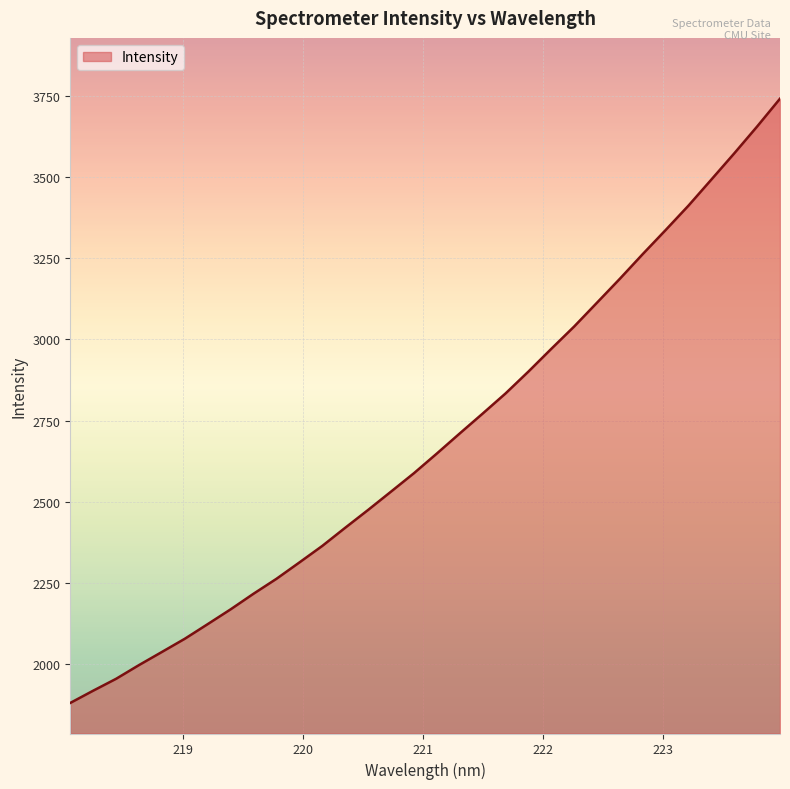

What is the maximum value shown in the chart?

3740.4